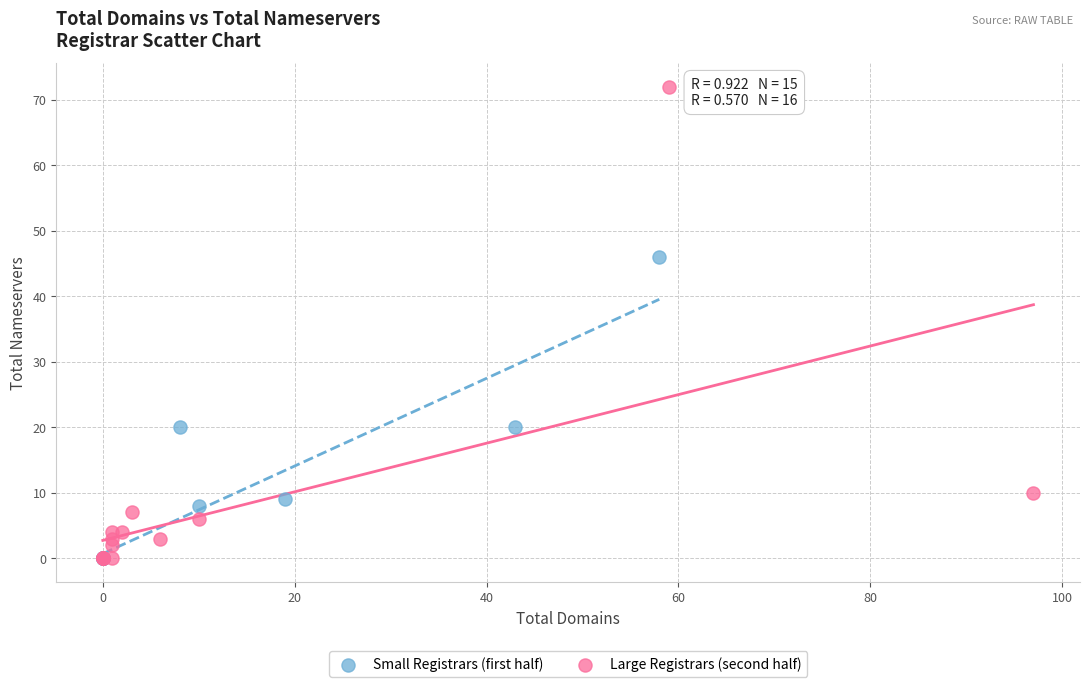

Which series contains the highest Y value?

Large Registrars (second half)